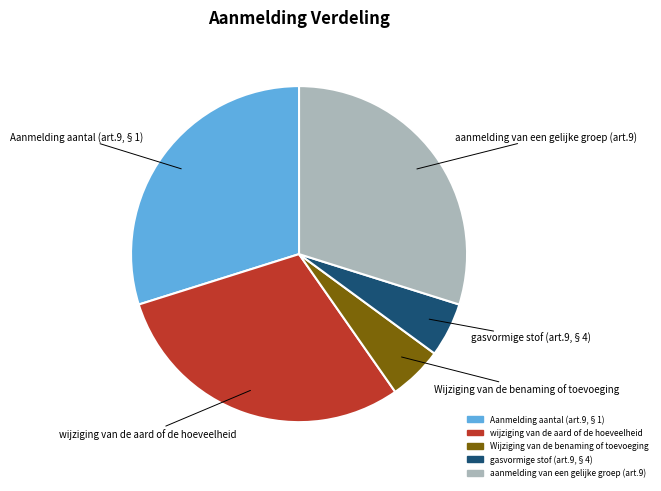

Is there any slice that represents more than half of the pie?

No